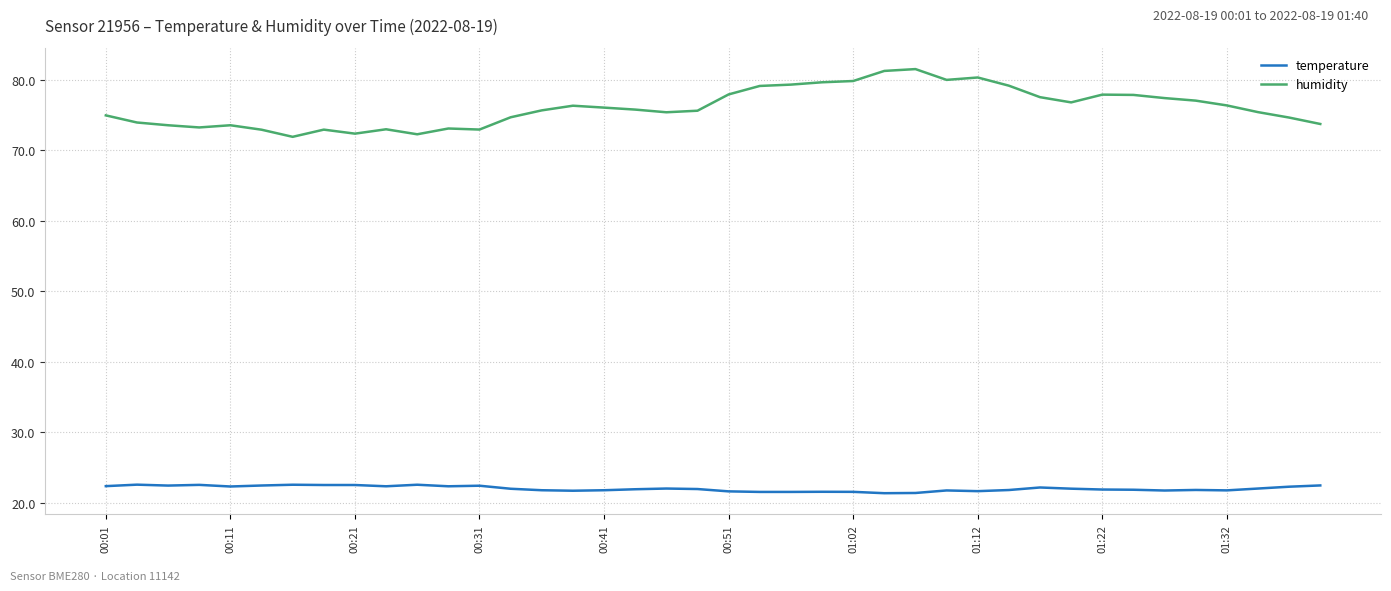

True or false: humidity has more than 0 interior local peaks.

True